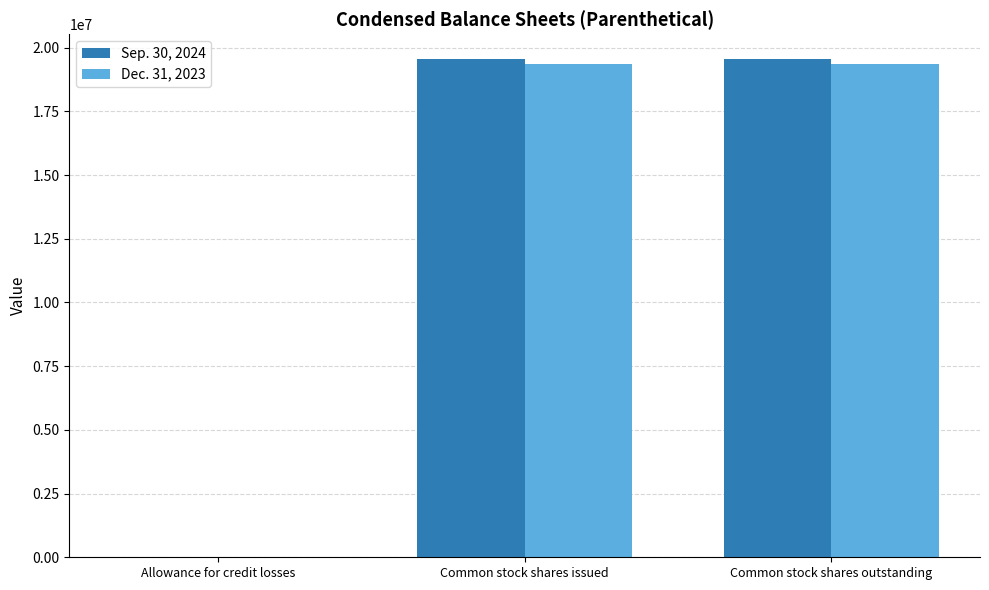

The Sep. 30, 2024 series shows 12559458 at Common stock shares outstanding. True or false?

False